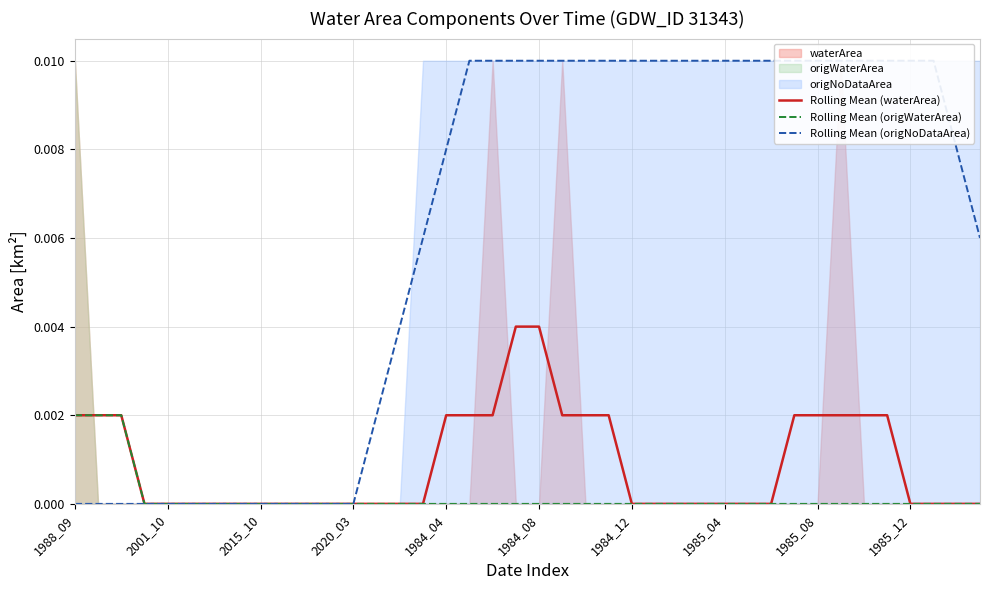

At how many categories does at least one series exceed 0?

30